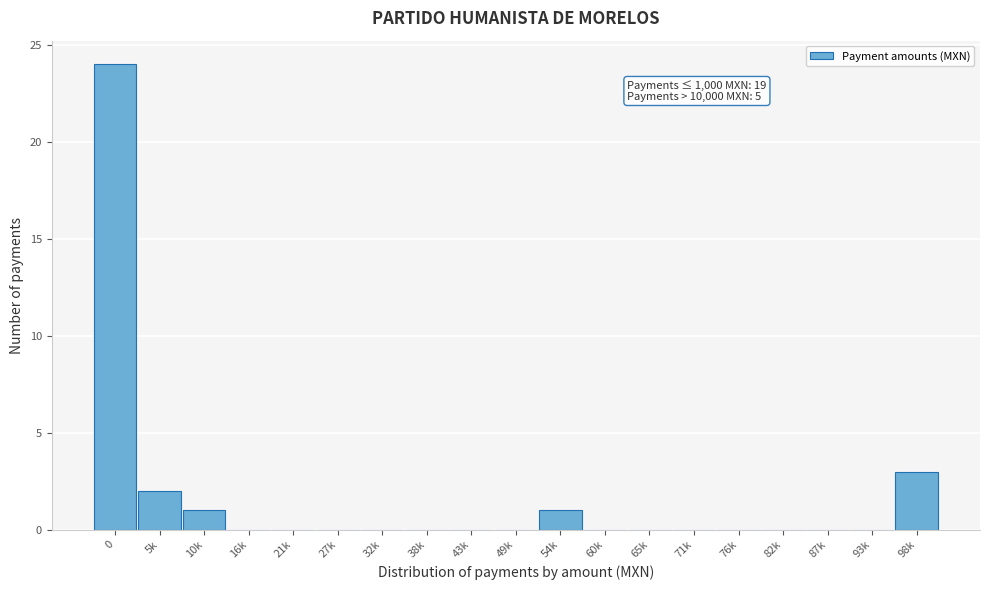

Reading left to right, what are all the values shown in this chart?

0=24	5k=2	10k=1	16k=0	21k=0	27k=0	32k=0	38k=0	43k=0	49k=0	54k=1	60k=0	65k=0	71k=0	76k=0	82k=0	87k=0	93k=0	98k=3